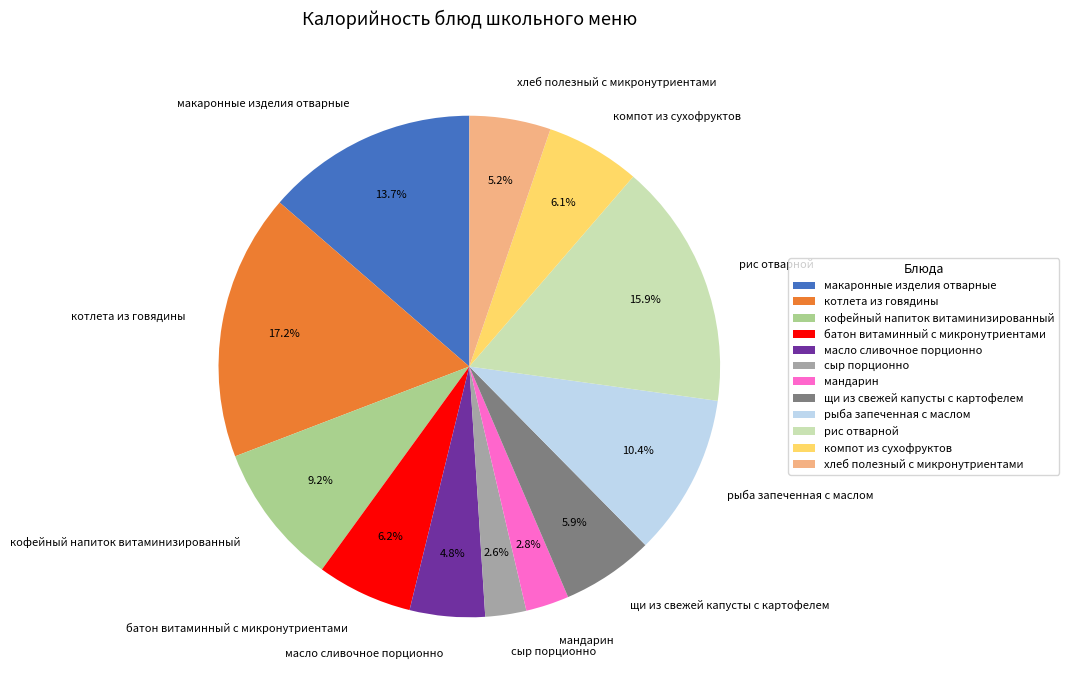

Which category has the biggest portion of the pie?

котлета из говядины